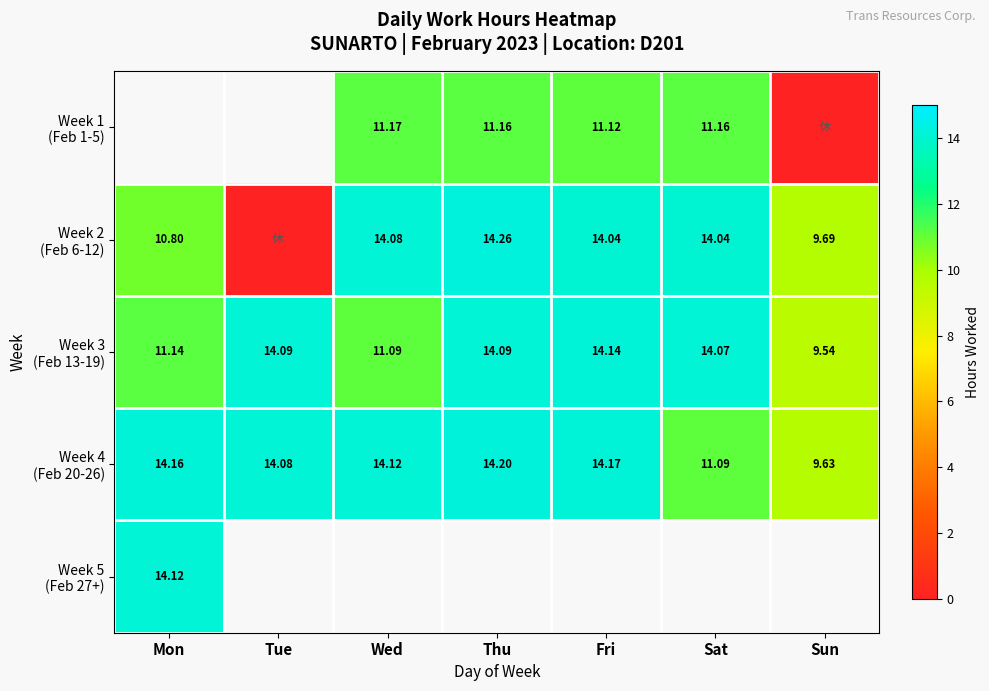

Which has a higher value, Tue or Mon?

Mon